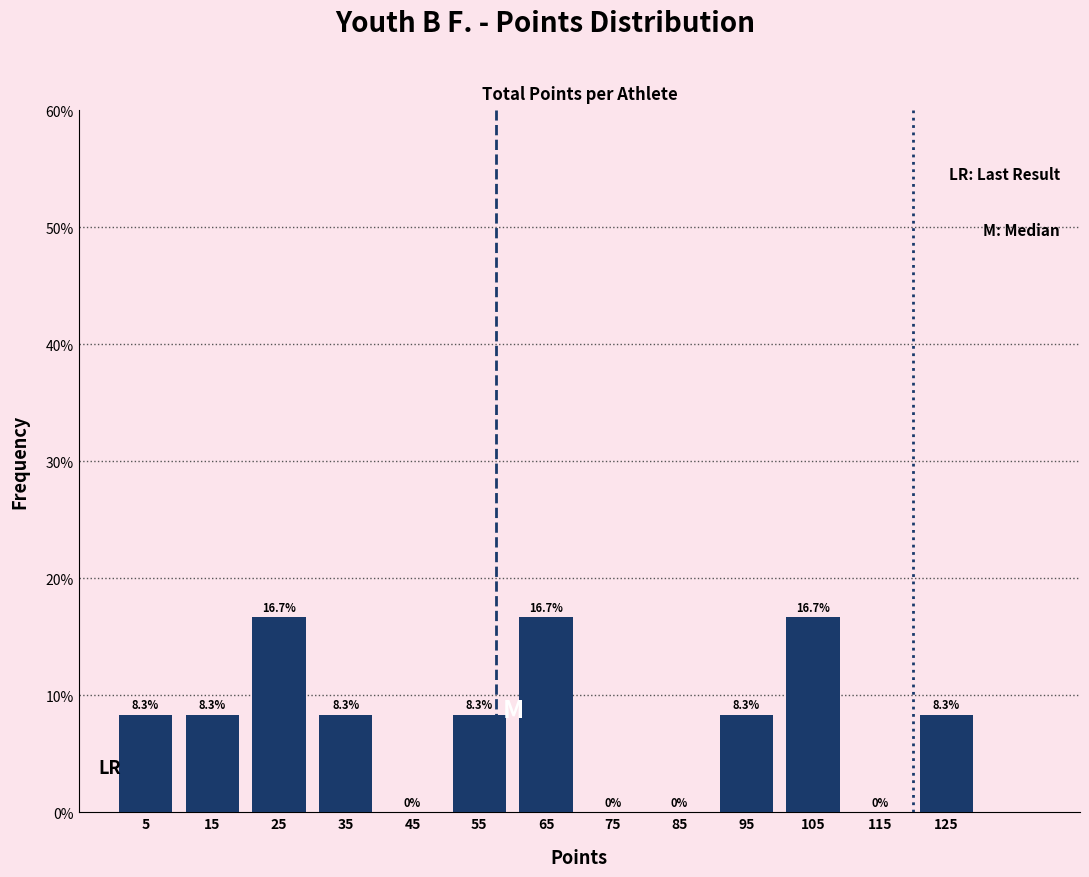

Reading left to right, transcribe this chart: for each bar, give the range it covers on the x-axis and its height.

0 to 10: 8.3
10 to 20: 8.3
20 to 30: 16.7
30 to 40: 8.3
40 to 50: 0.0
50 to 60: 8.3
60 to 70: 16.7
70 to 80: 0.0
80 to 90: 0.0
90 to 100: 8.3
100 to 110: 16.7
110 to 120: 0.0
120 to 130: 8.3